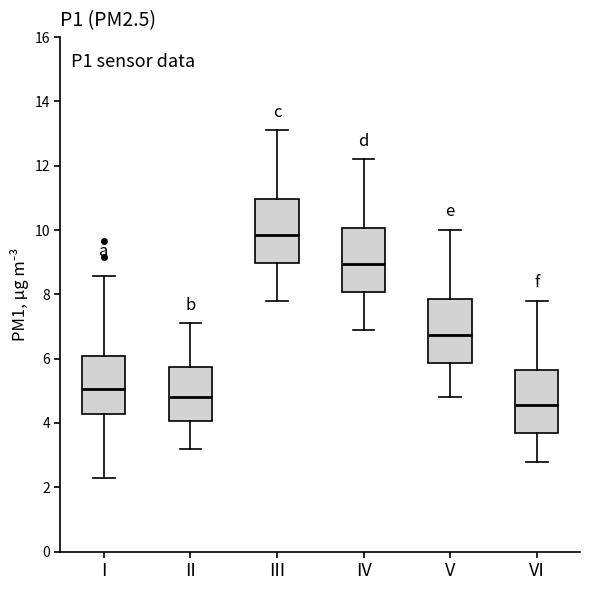

Reading left to right, read every box against the y-axis: the position of its median line, the range the box covers, and the ends of its whiskers. The values are not printed on the chart, so give them approximately, as read against the axis.

I: median 5.0, box 4.2 to 6.0, whiskers 2.4 to 8.6
II: median 4.8, box 4.0 to 5.8, whiskers 3.2 to 7.2
III: median 9.8, box 9.0 to 11.0, whiskers 7.8 to 13.2
IV: median 9.0, box 8.0 to 10.0, whiskers 7.0 to 12.2
V: median 6.8, box 5.8 to 7.8, whiskers 4.8 to 10.0
VI: median 4.6, box 3.6 to 5.6, whiskers 2.8 to 7.8